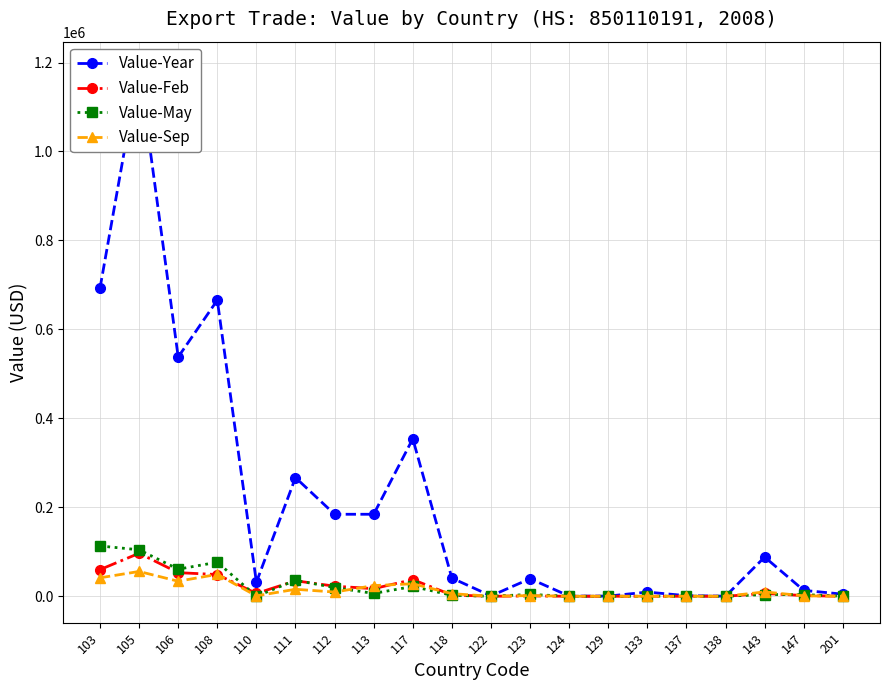

In Value-Feb, how many points are higher than both neighbors (excluding endpoints)?

5